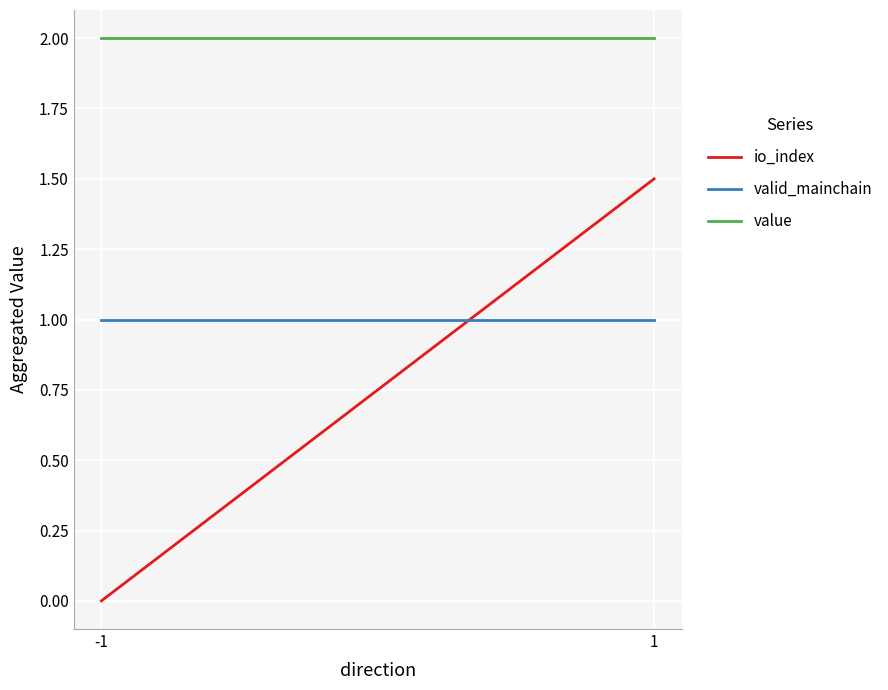

What is the sum of all value values?

4.0